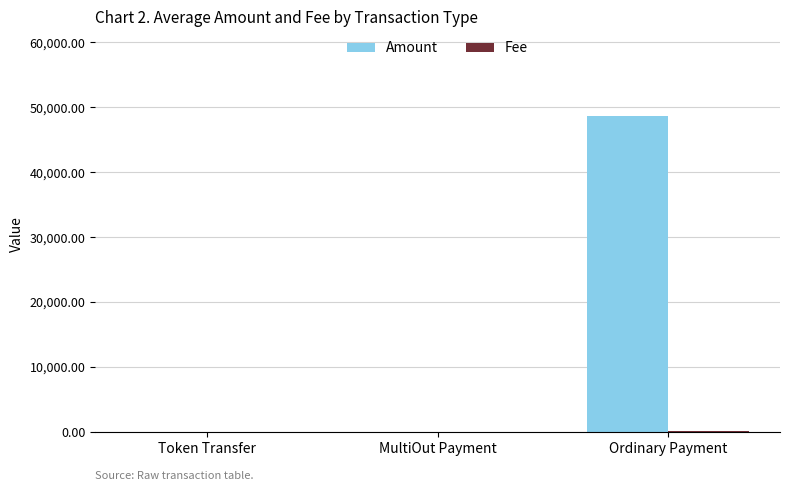

Between Token Transfer and Ordinary Payment, which series saw the biggest shift?

Amount